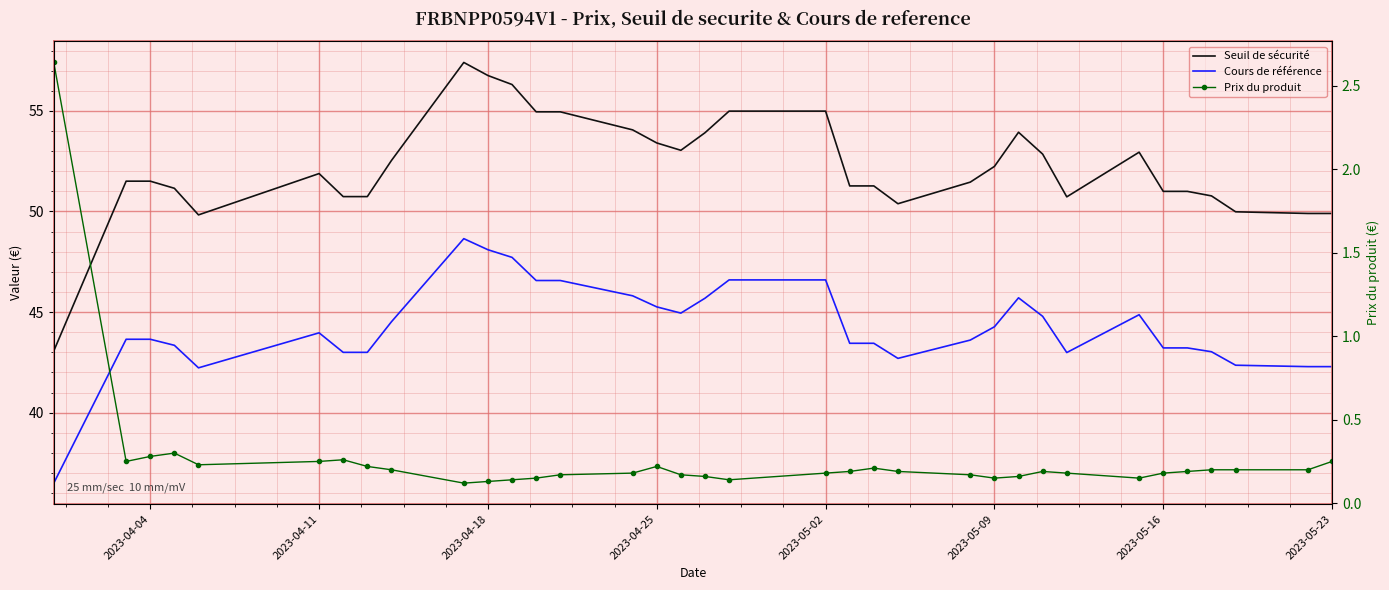

True or false: Prix du produit has a value of 0.3 at 2023-05-02.

False